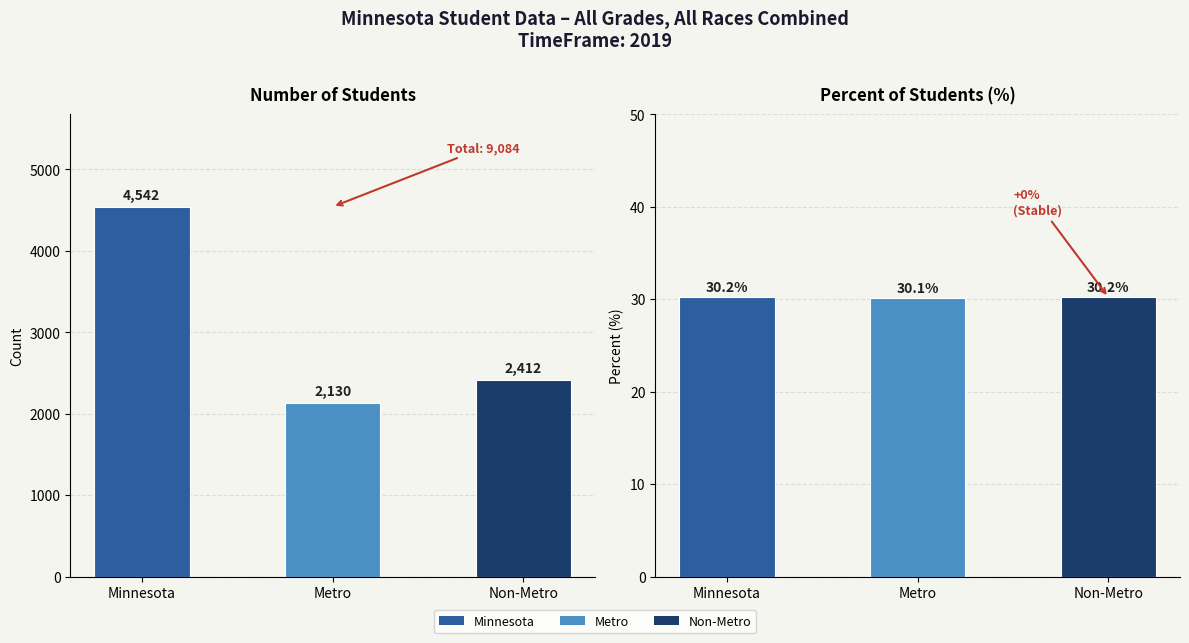

At Non-Metro, list the series in order from largest to smallest.

Number, Percent